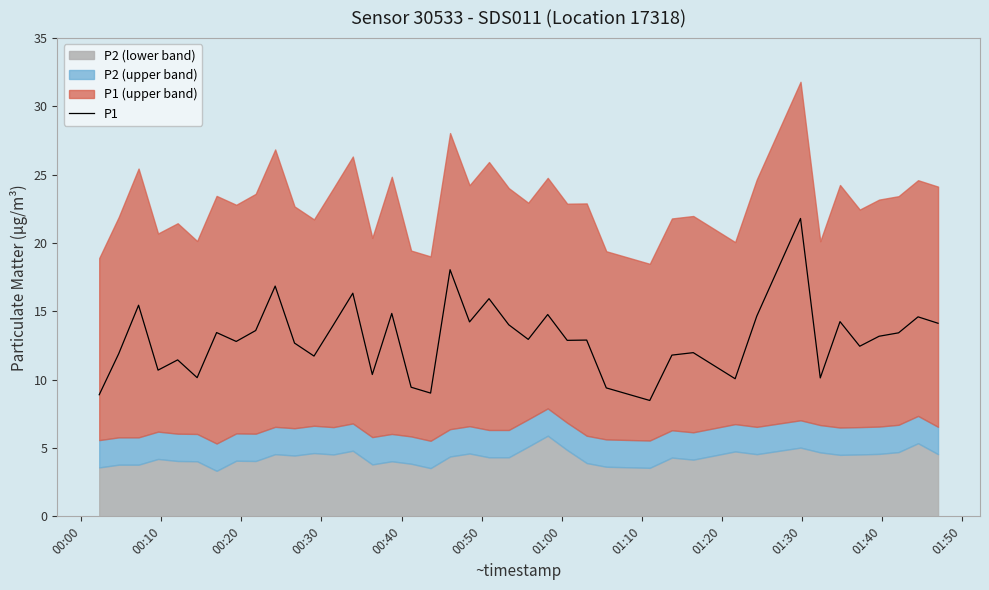

How many values are below 12?

15